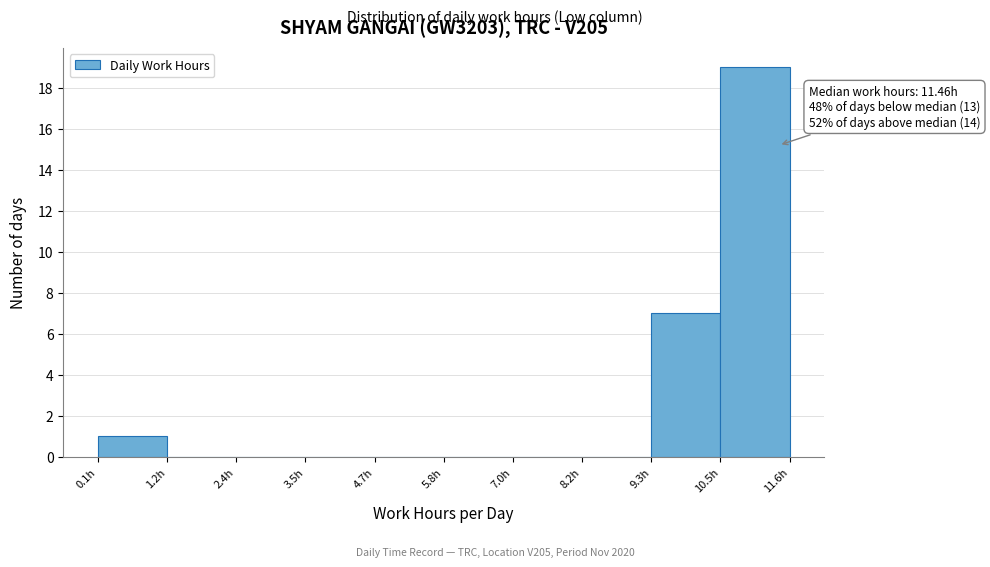

Over which range of the x-axis is the bar tallest?

10.4 to 11.6